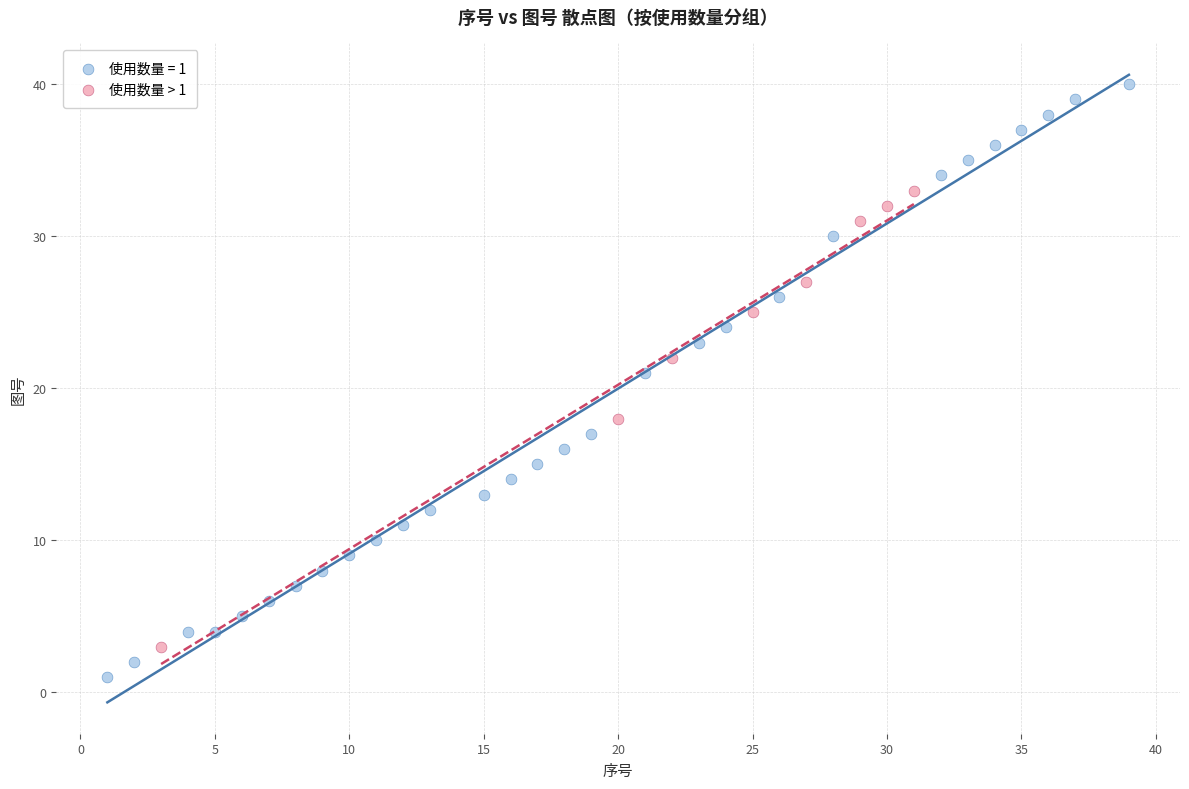

Which series contains the lowest Y value?

使用数量 = 1